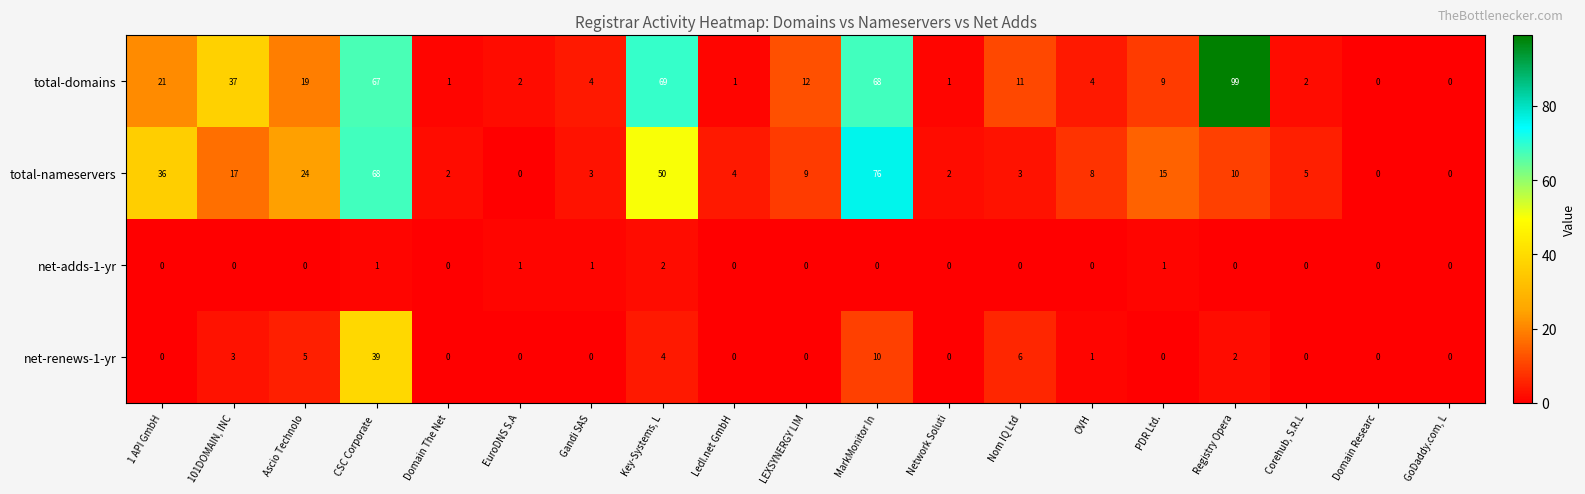

List the series in order of their peak value, lowest first.

net-adds-1-yr, net-renews-1-yr, total-nameservers, total-domains